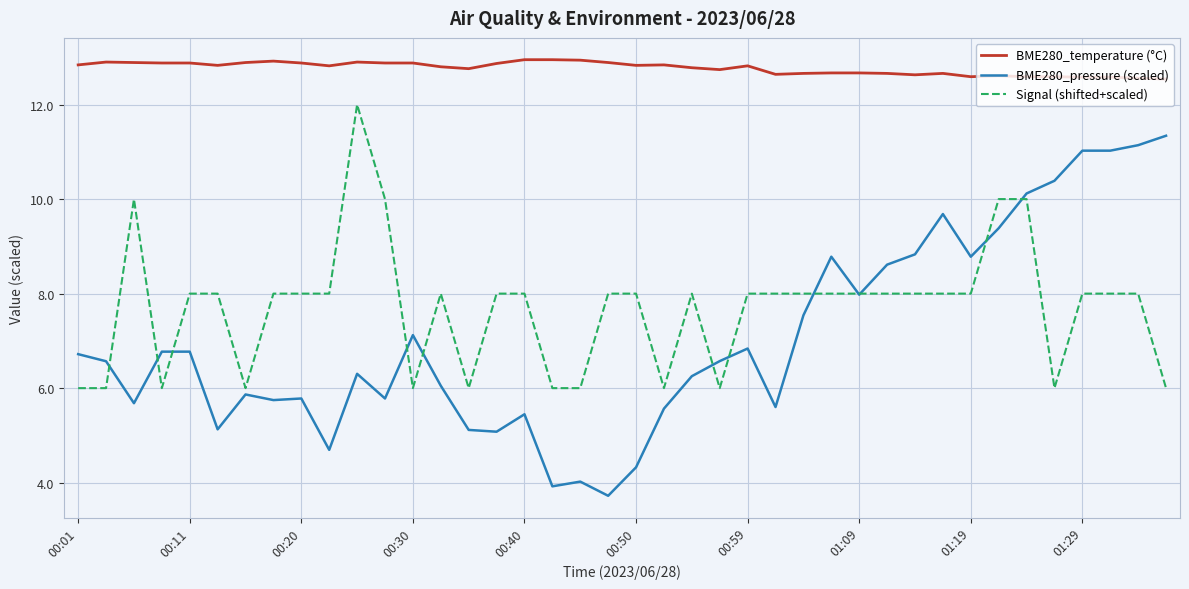

What is the highest value of the BME280_pressure (scaled) series?

11.3